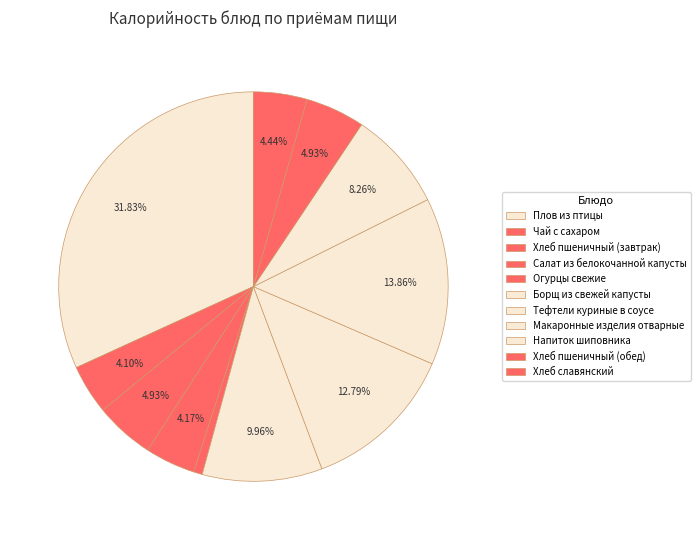

How many slices are in this pie chart?

11